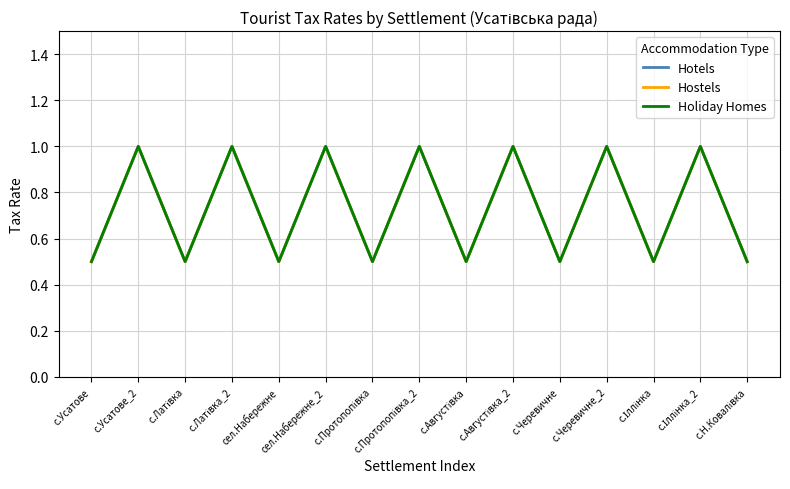

The Hostels series shows 1.0 at сел.Набережне_2. True or false?

True